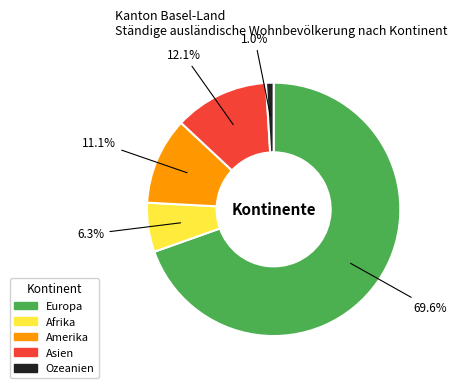

True or false: Asien accounts for 12% of the total.

True